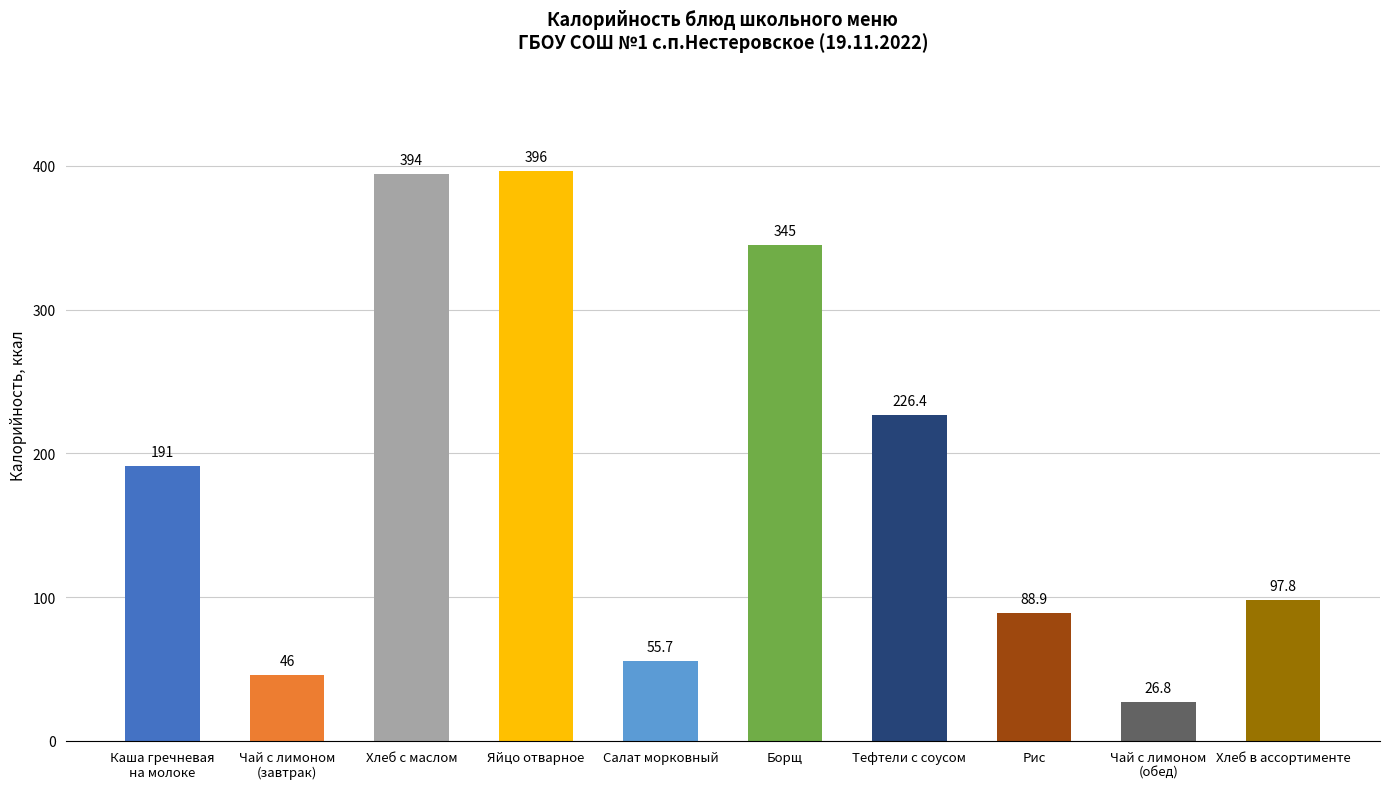

What is the change in value from Тефтели с соусом to Рис?

-137.5